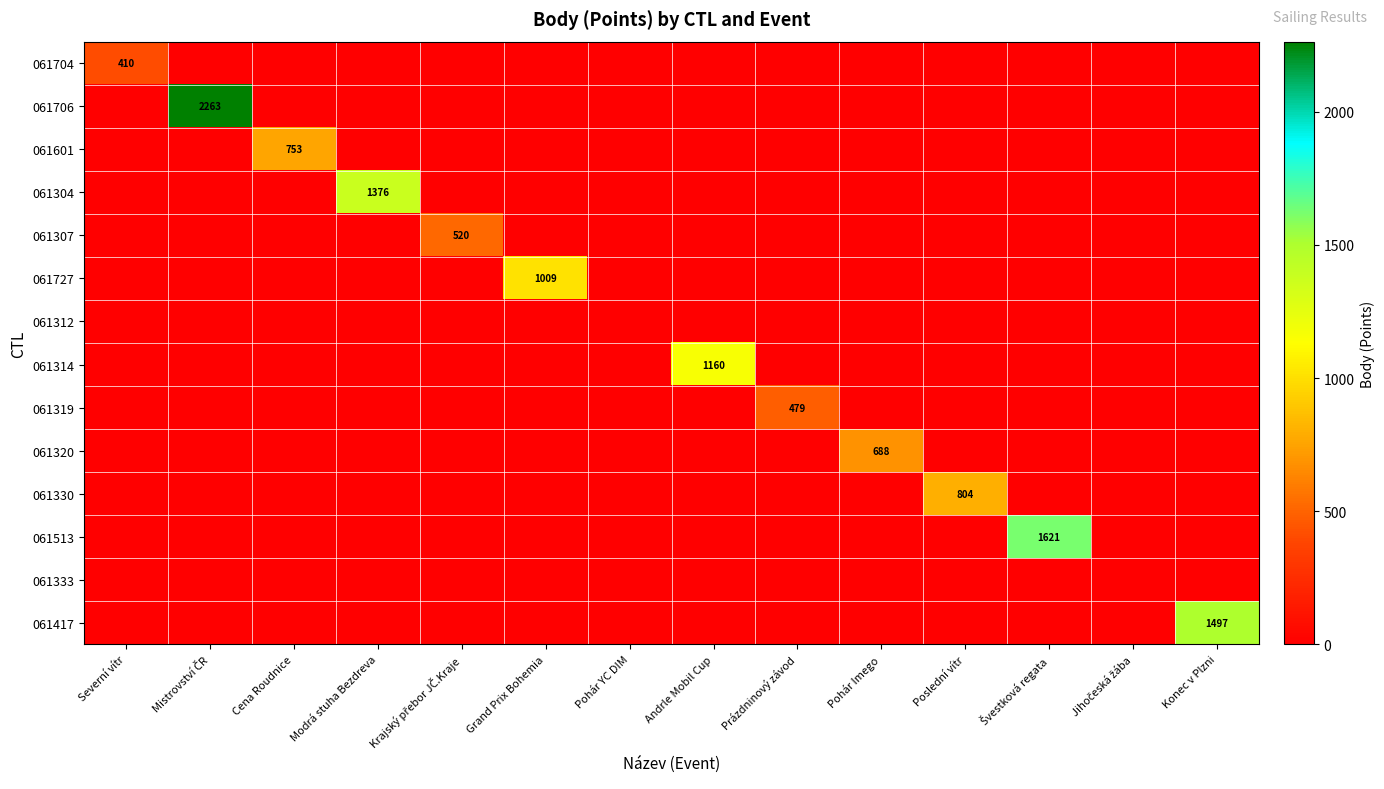

At which category does the chart reach its minimum across all series?

Mistrovství ČR